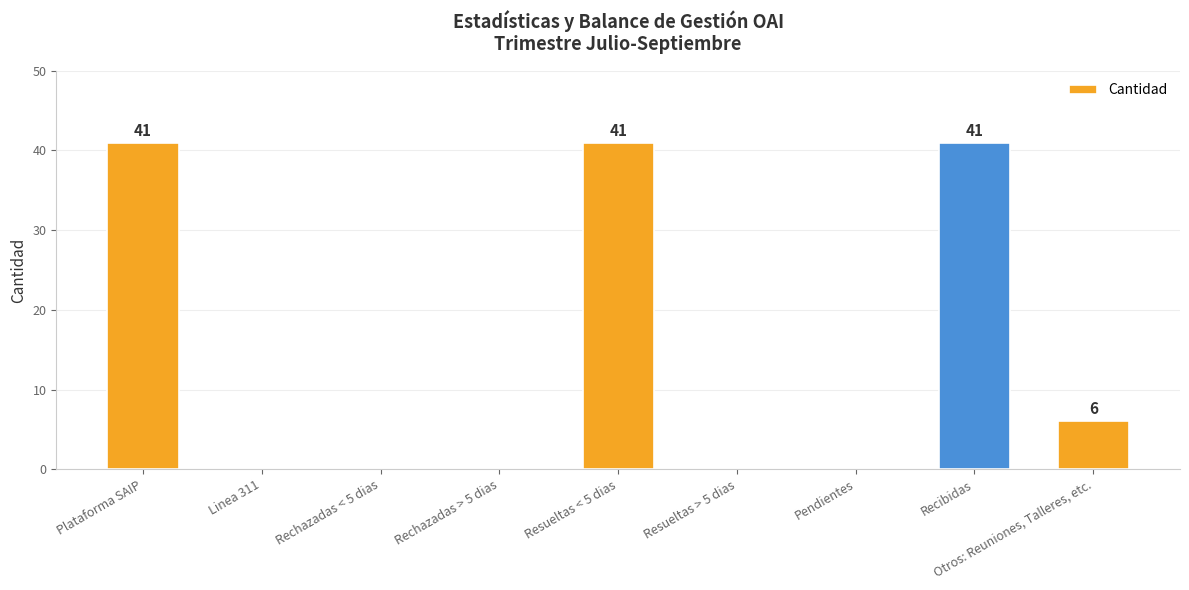

Which has a higher value, Plataforma SAIP or Rechazadas < 5 dias?

Plataforma SAIP